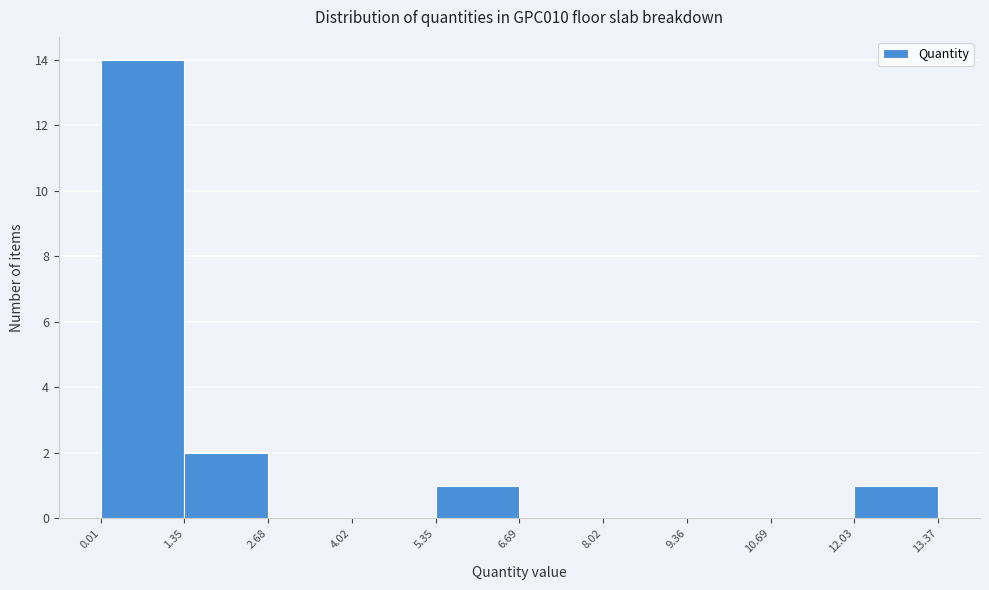

Reading left to right, list every bar in this chart as the range it spans on the x-axis followed by its height. The values are not printed on the chart, so give them approximately, as read against the axis.

0.01 to 1.35: 14
1.35 to 2.68: 2
2.68 to 4.02: 0
4.02 to 5.35: 0
5.35 to 6.69: 1
6.69 to 8.02: 0
8.02 to 9.36: 0
9.36 to 10.69: 0
10.69 to 12.03: 0
12.03 to 13.37: 1